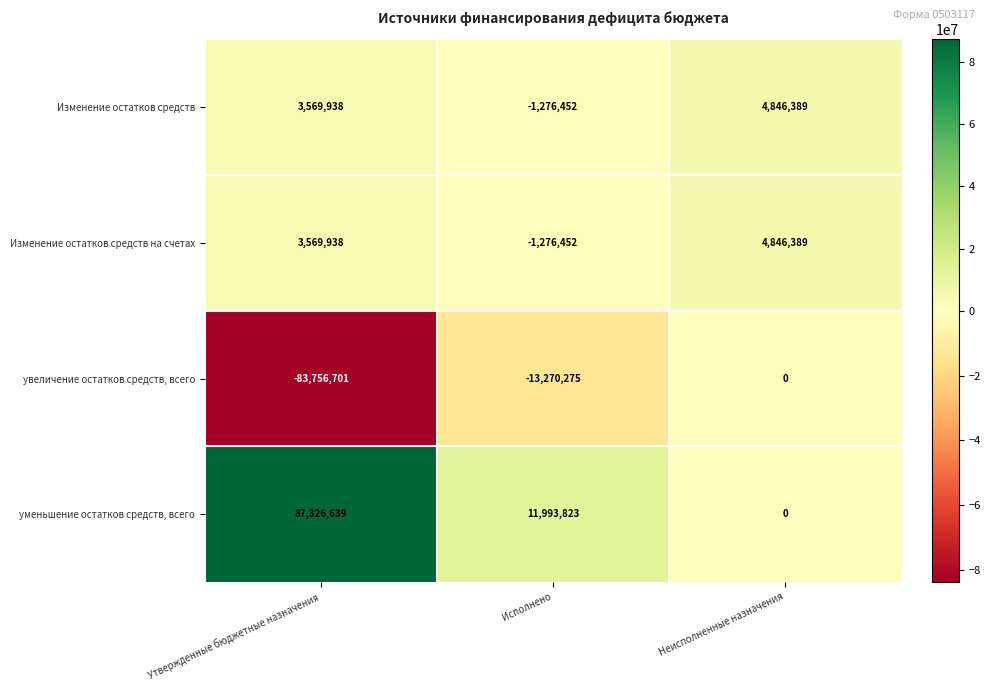

What is the spread (max minus min) of values at Утвержденные бюджетные назначения?

171083340